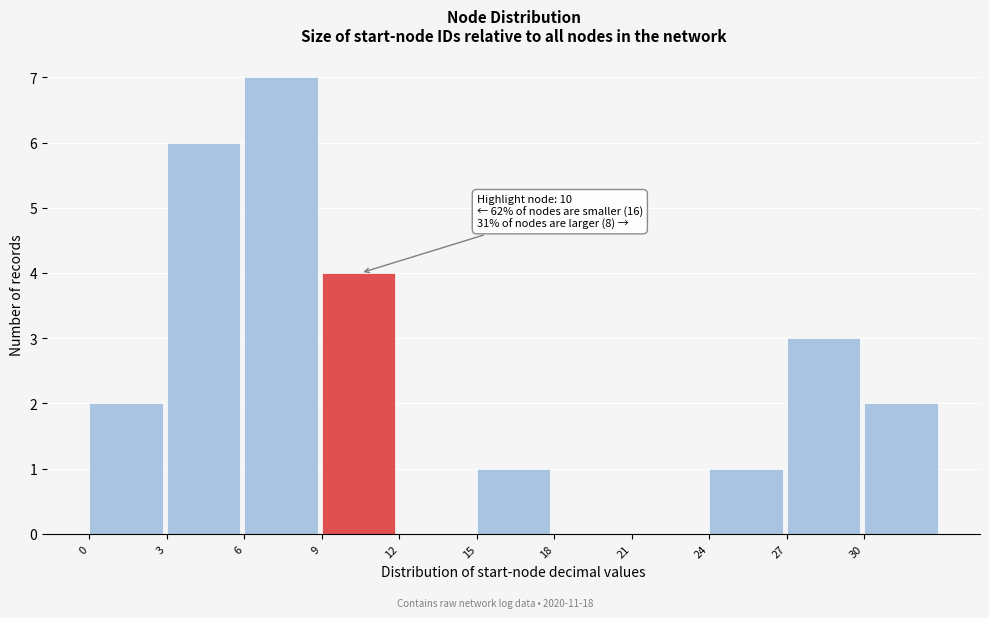

Over which range of the x-axis is the bar tallest?

6 to 9